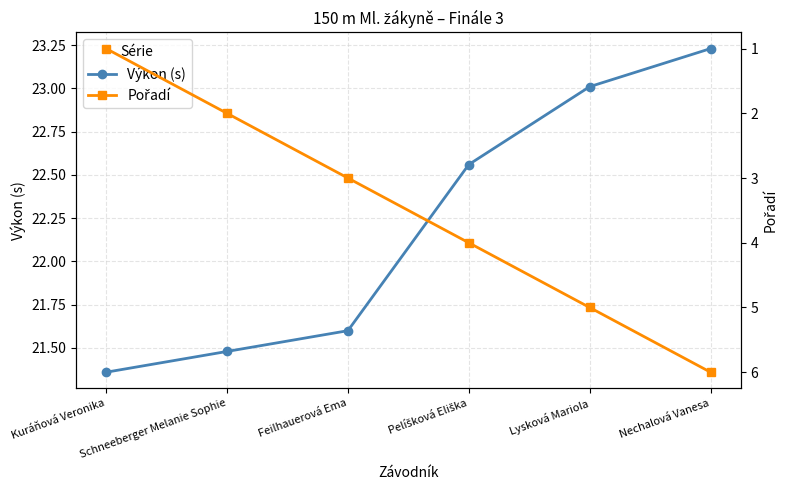

Reading left to right, extract all data points from this chart.

Výkon (s): Kuráňová Veronika=21.4	Schneeberger Melanie Sophie=21.5	Feilhauerová Ema=21.6	Pelíšková Eliška=22.6	Lysková Mariola=23.0	Nechalová Vanesa=23.2
Pořadí: Kuráňová Veronika=1.0	Schneeberger Melanie Sophie=2.0	Feilhauerová Ema=3.0	Pelíšková Eliška=4.0	Lysková Mariola=5.0	Nechalová Vanesa=6.0